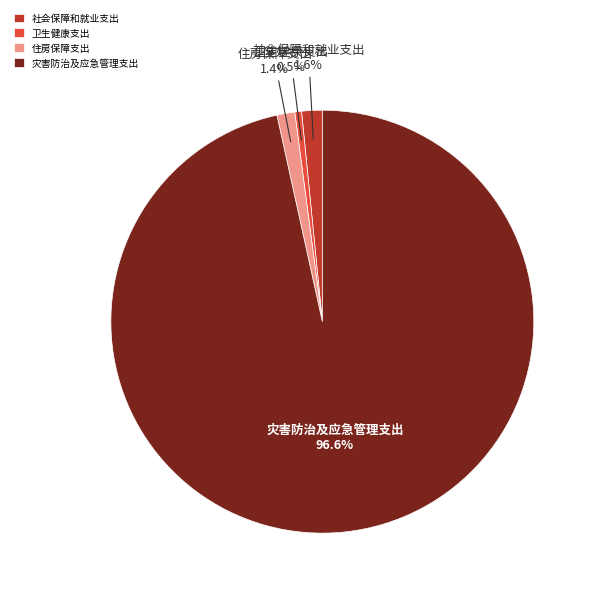

What percentage do 住房保障支出 and 卫生健康支出 together represent?

1.9%